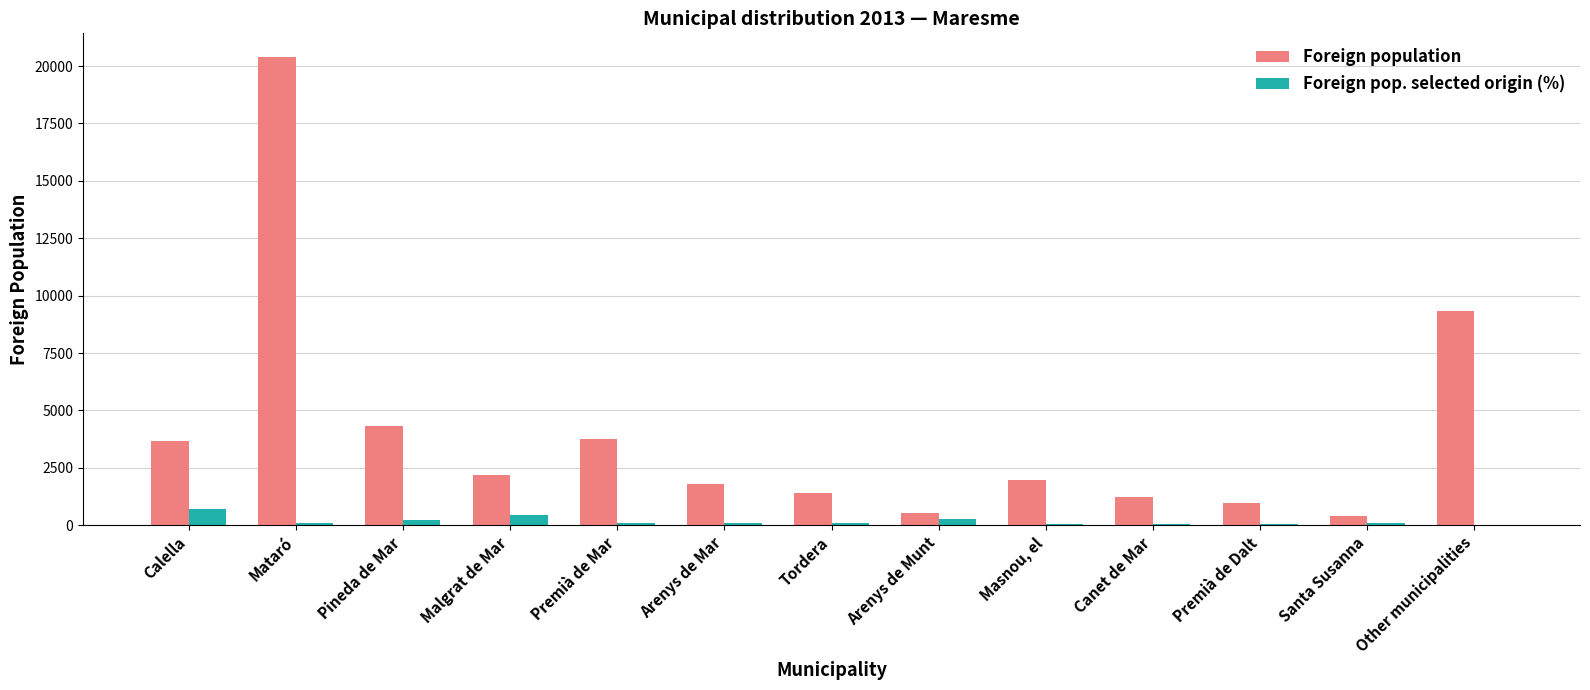

Which series changed the most between Tordera and Other municipalities?

Foreign population